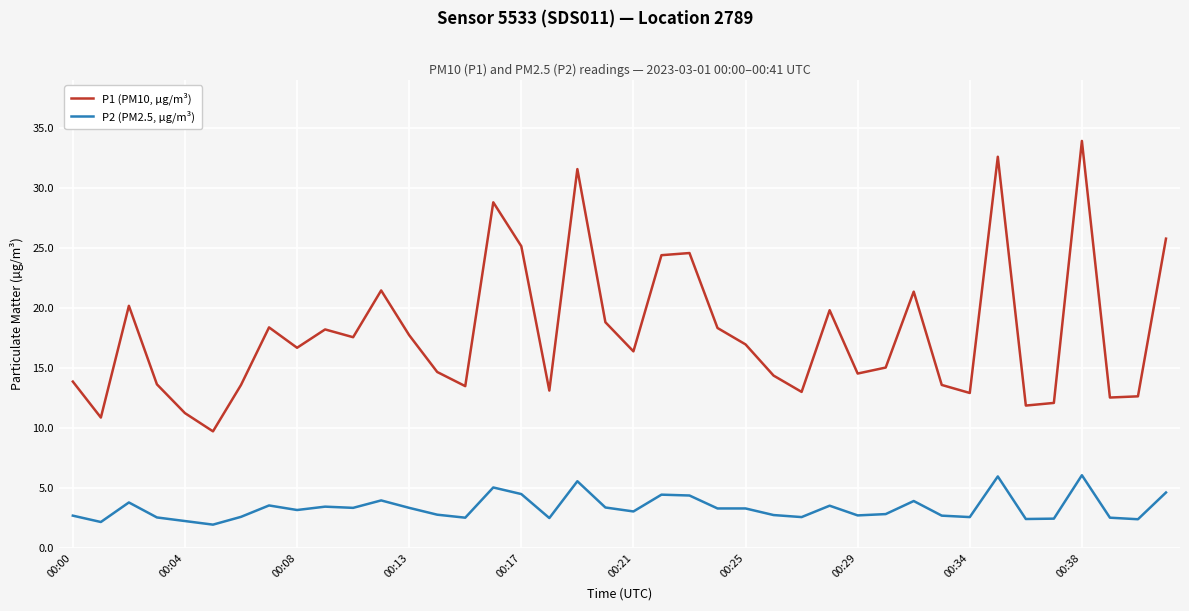

What is the sum of all P1 (PM10, µg/m³) values?

716.1